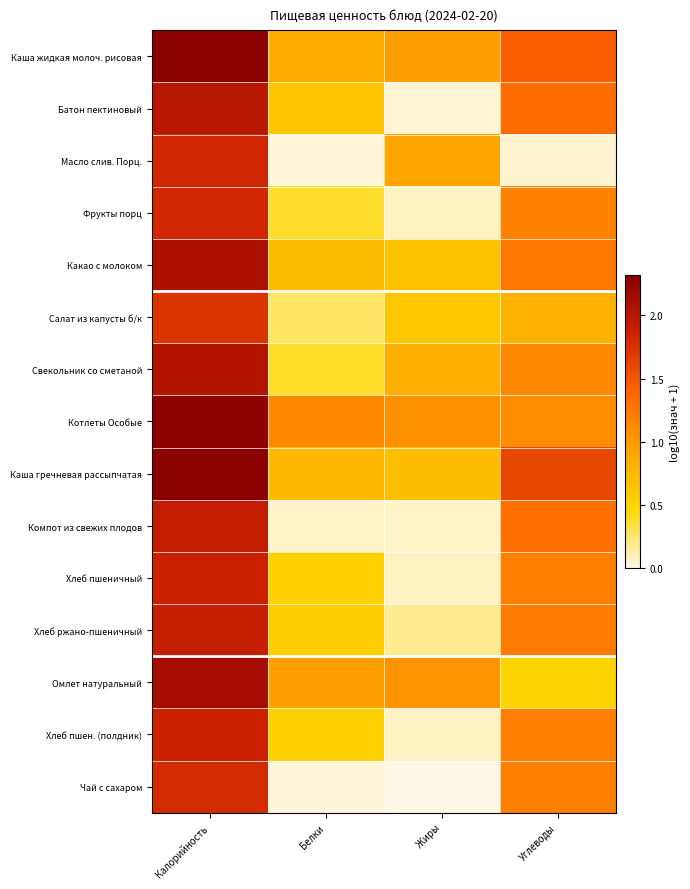

Between Белки and Углеводы, which series saw the biggest shift?

Компот из свежих плодов